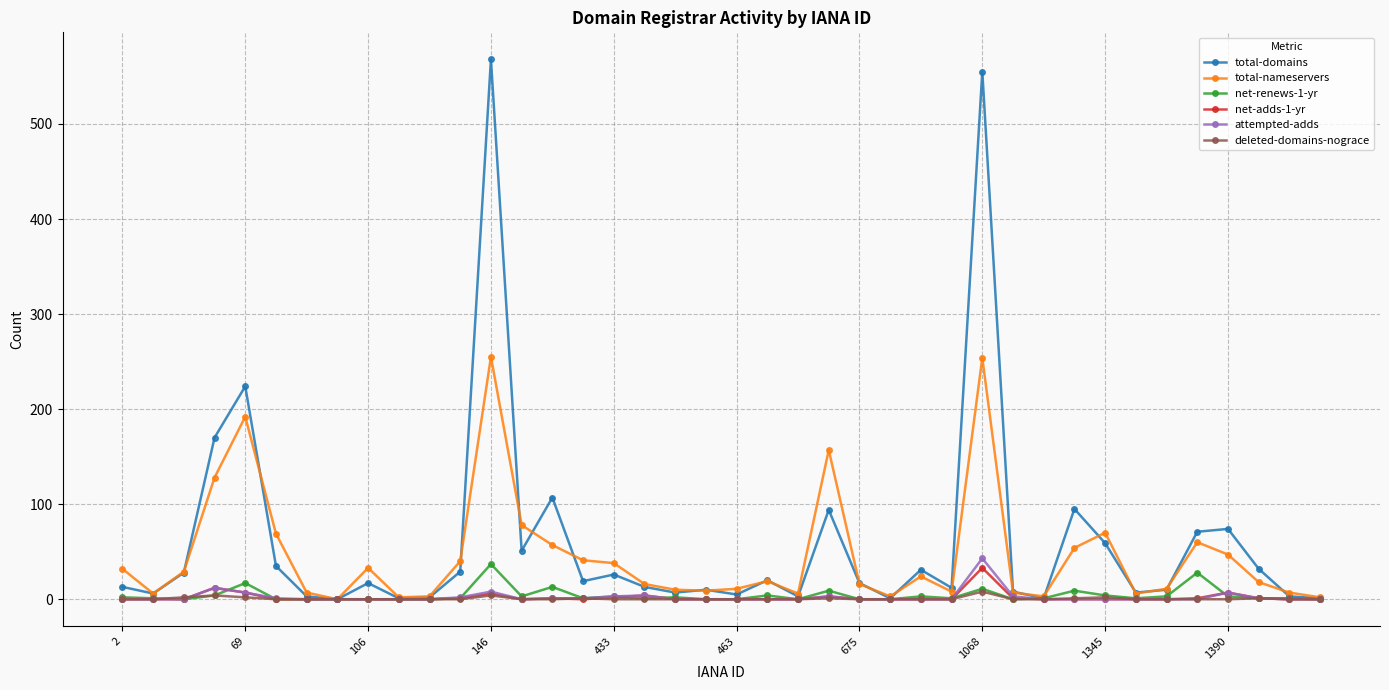

What is the maximum value for total-domains?

568